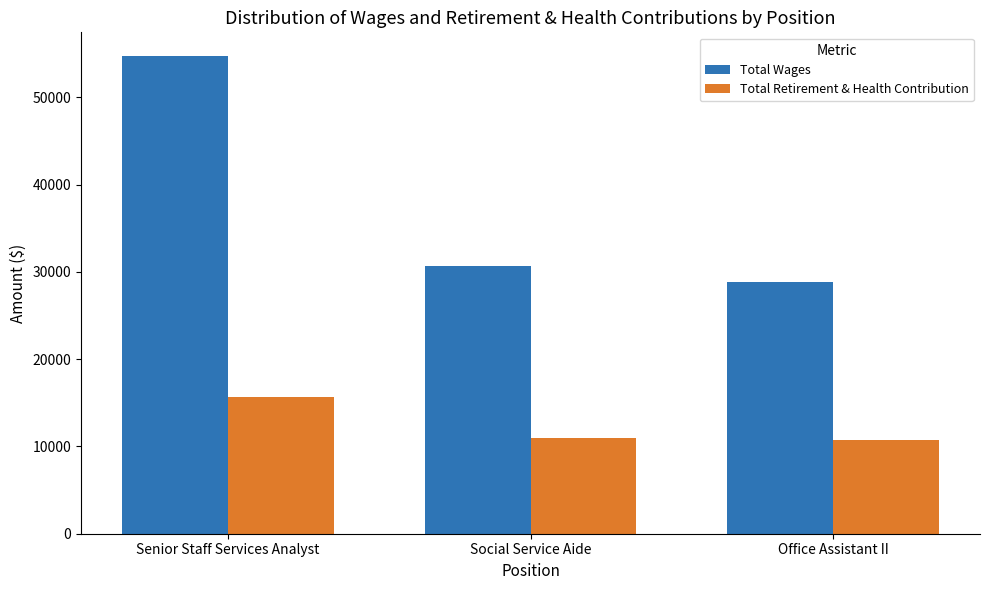

Between Senior Staff Services Analyst and Office Assistant II, which series saw the biggest shift?

Total Wages